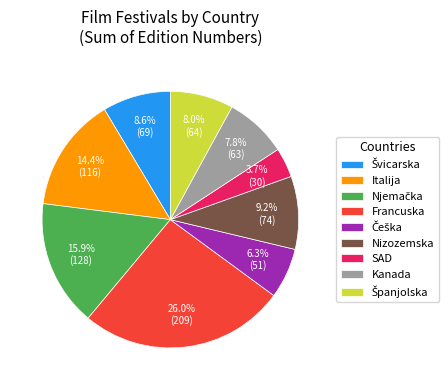

To the nearest percent, what portion does Kanada represent?

8%